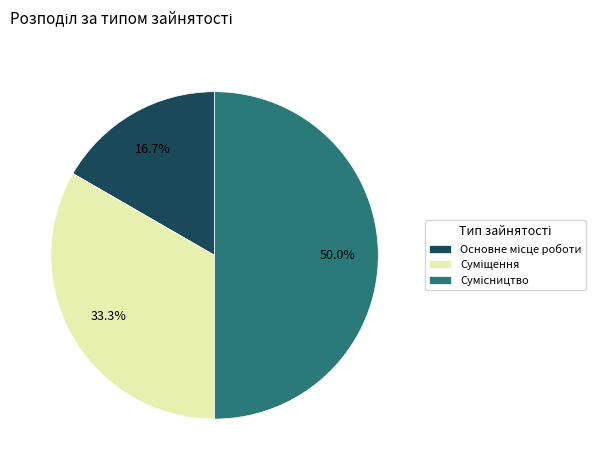

Which slice is the smallest?

Основне місце роботи